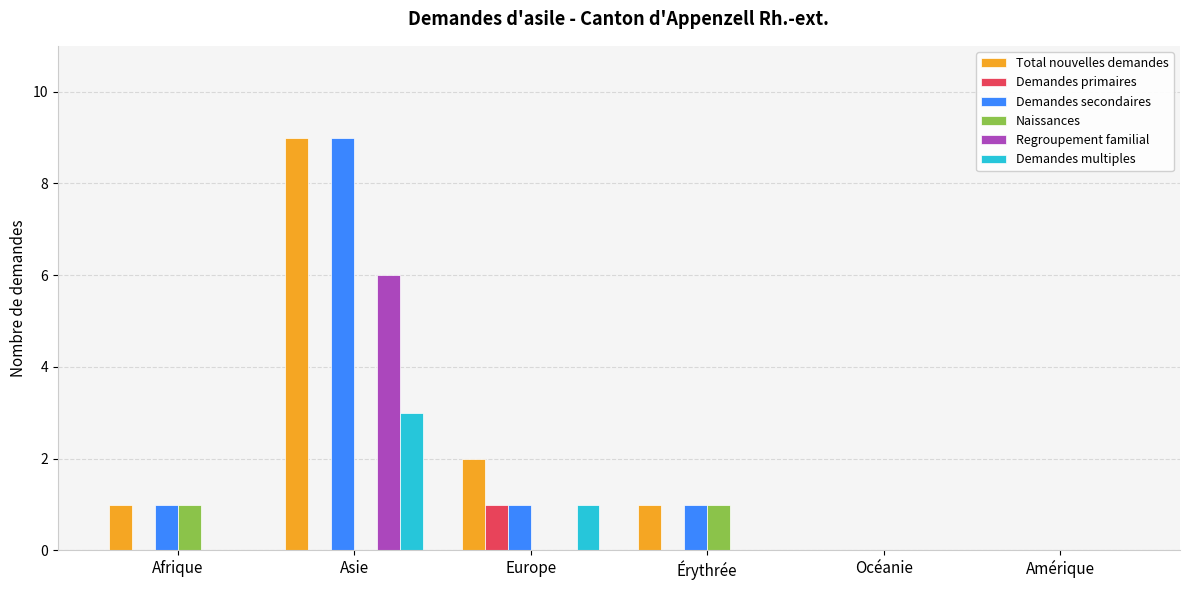

Which series has the largest total across all categories?

Total nouvelles demandes